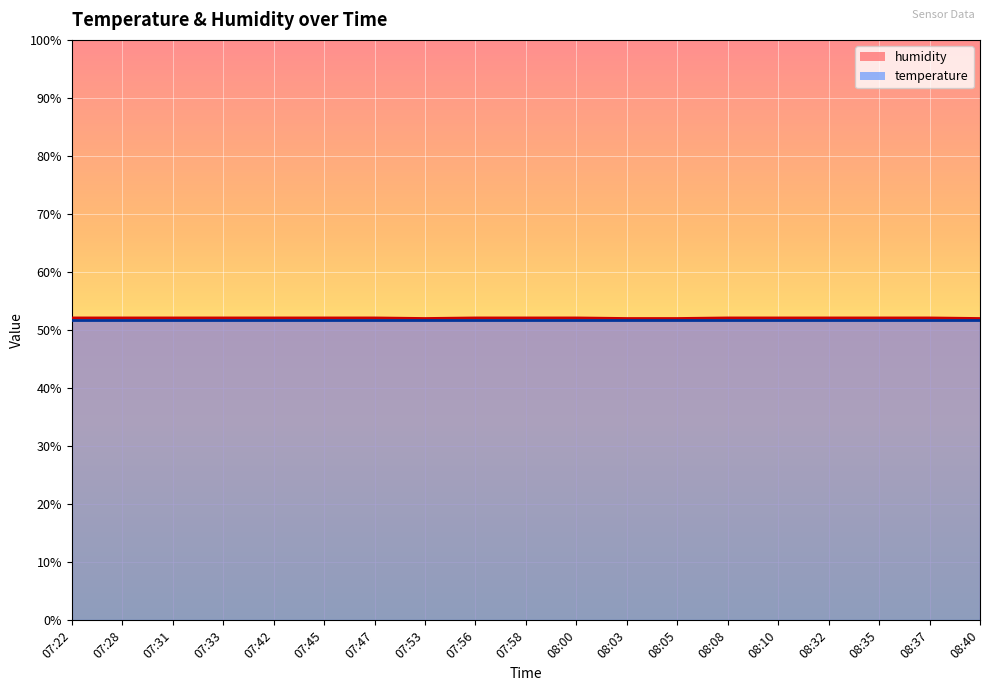

The value at 07:45 is 52.1. True or false?

True